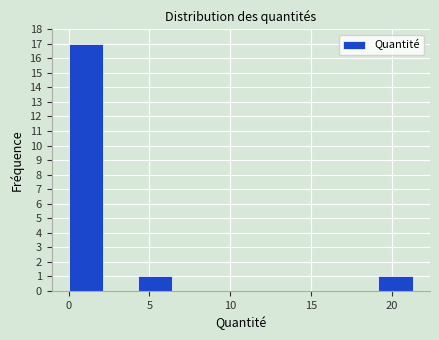

Over which range of the x-axis is the bar tallest?

0.0 to 2.0